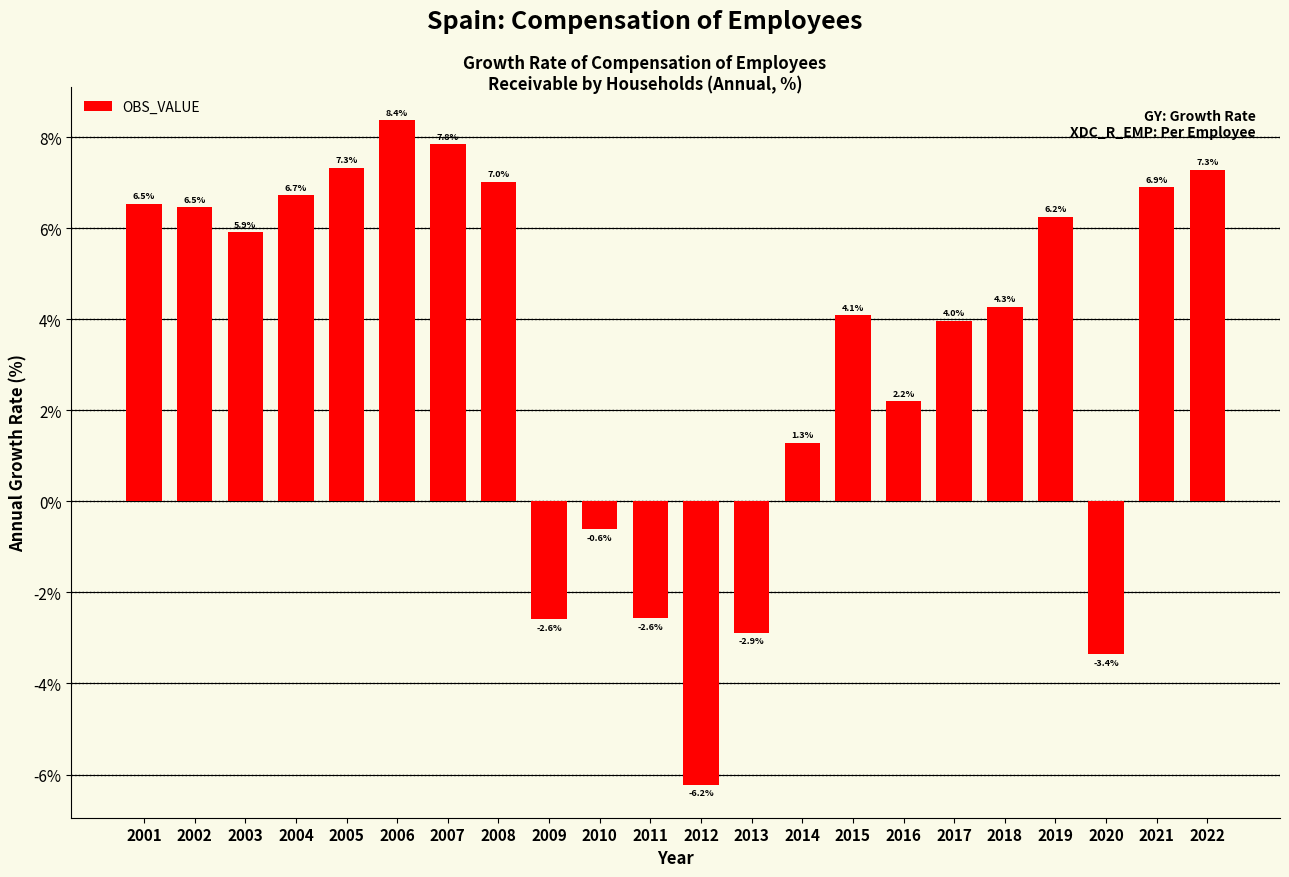

Reading left to right, what are all the values shown in this chart?

6.5	6.5	5.9	6.7	7.3	8.4	7.8	7.0	-2.6	-0.6	-2.6	-6.2	-2.9	1.3	4.1	2.2	4.0	4.3	6.2	-3.4	6.9	7.3